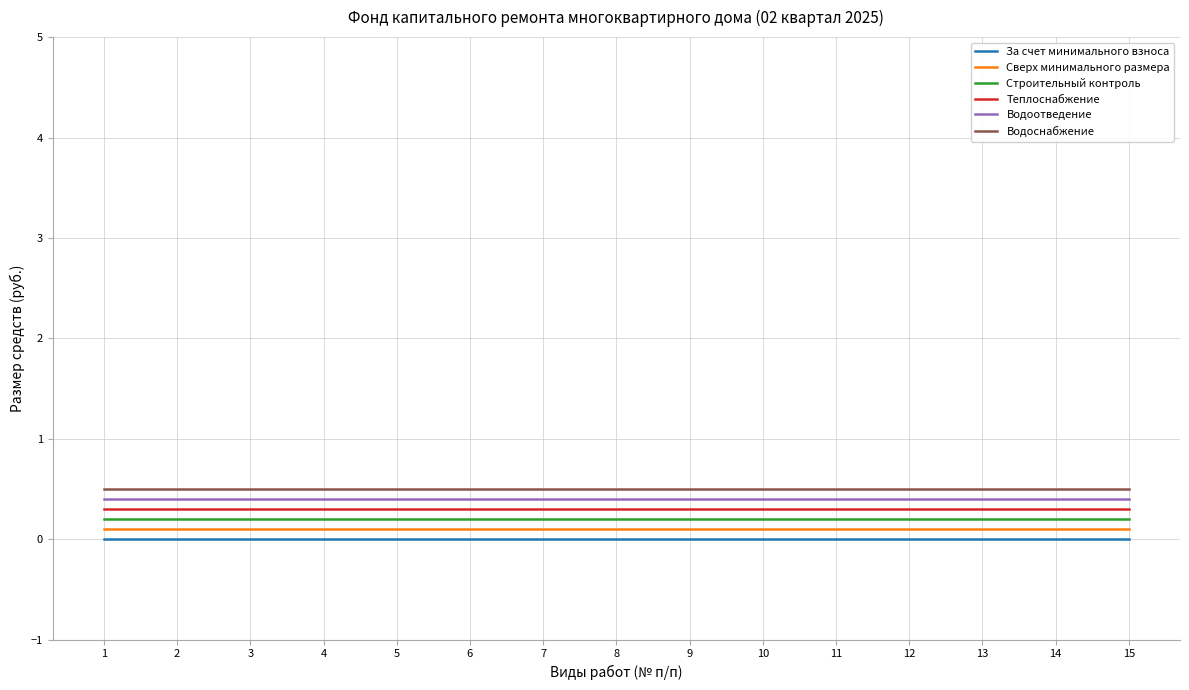

List the series in order of their overall mean, lowest first.

За счет минимального взноса, Сверх минимального размера, Строительный контроль, Теплоснабжение, Водоотведение, Водоснабжение